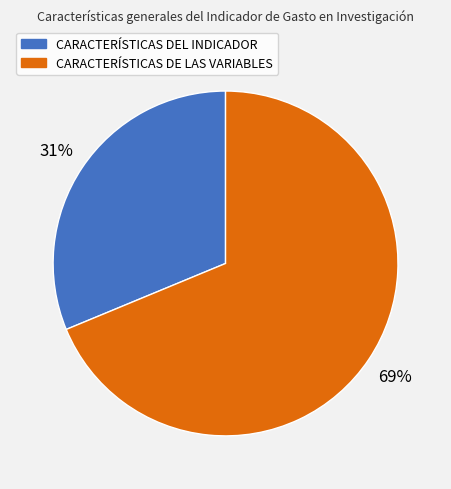

Which slice represents more than half of the pie?

CARACTERÍSTICAS DE LAS VARIABLES